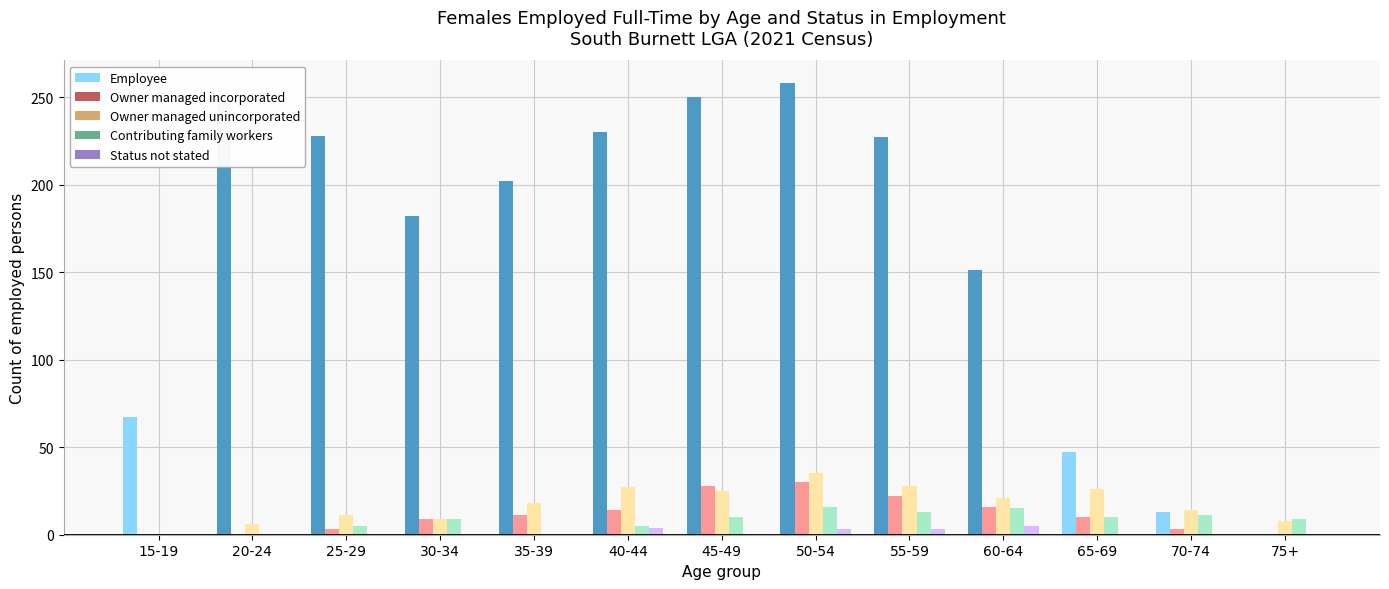

What is the sum of all Owner managed unincorporated values?

228